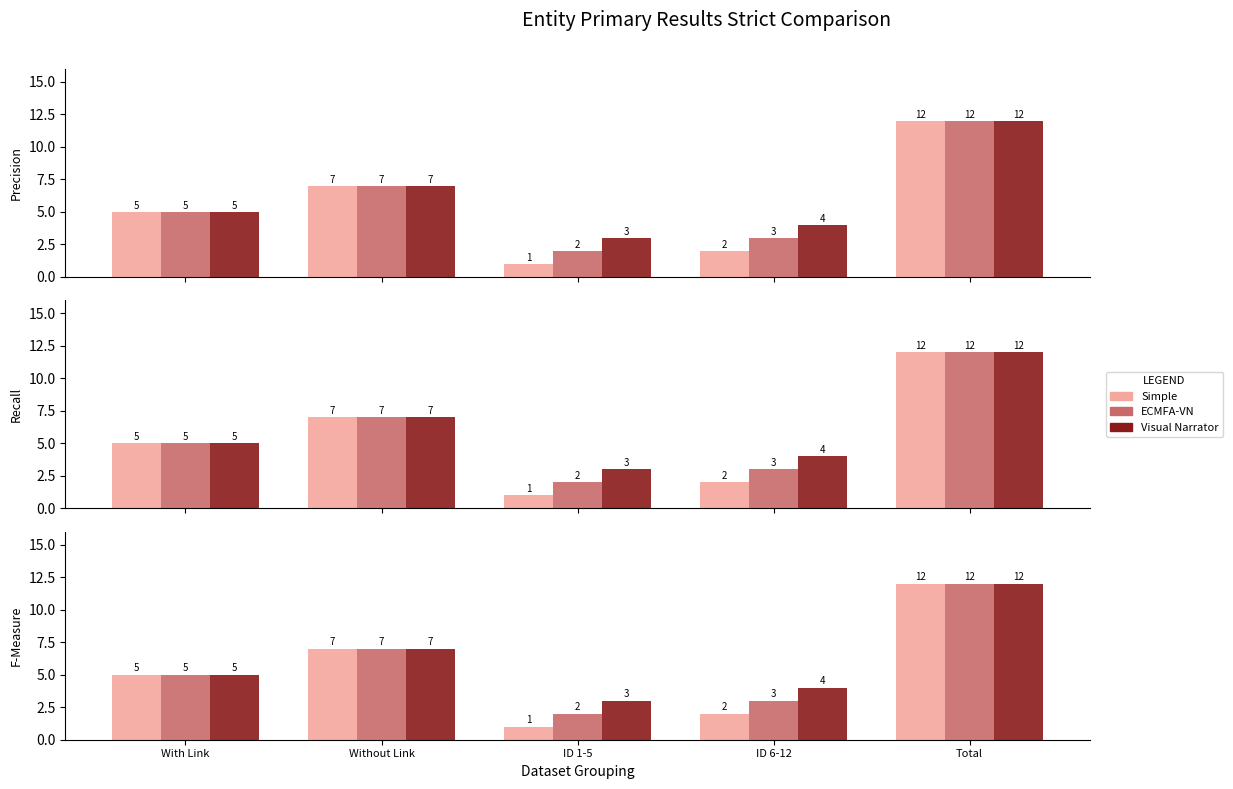

What are all the series names shown in the legend?

Simple, ECMFA-VN, Visual Narrator